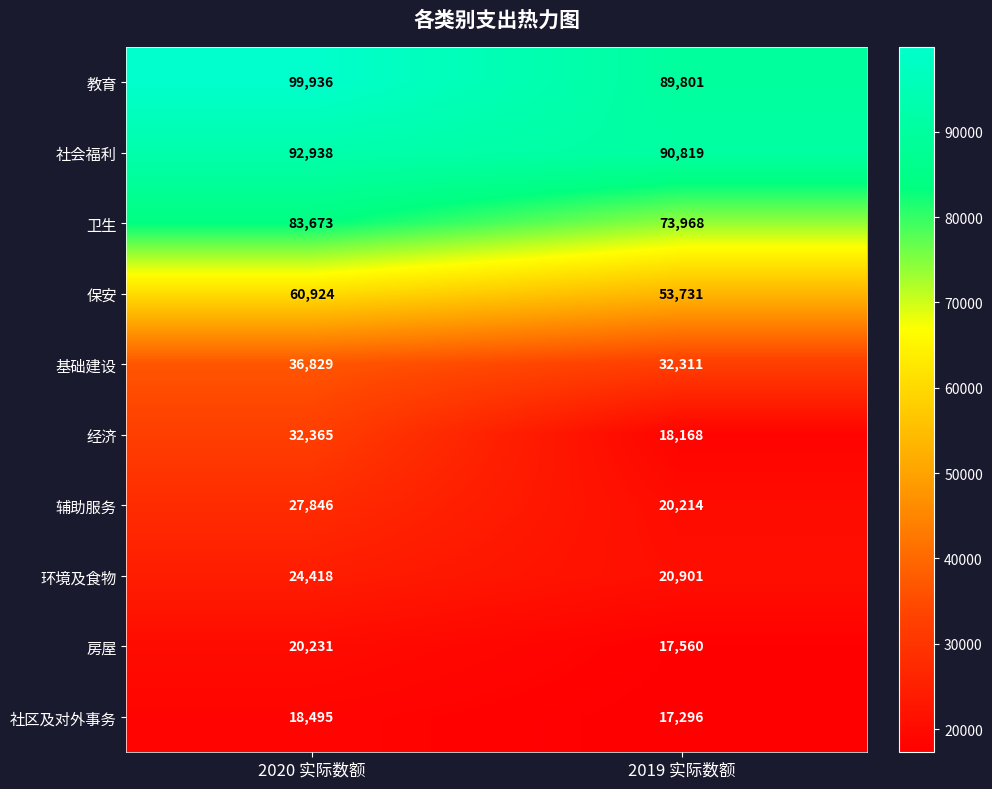

Read the 卫生 value at 2020 实际数额, to the nearest 50.

83650